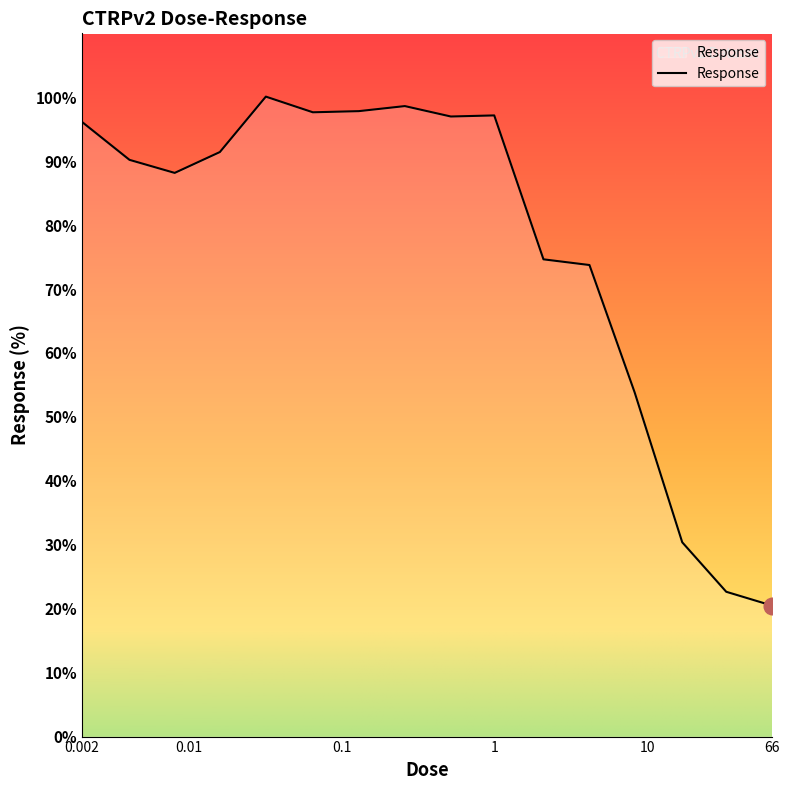

What is the maximum value shown in the chart?

100.1